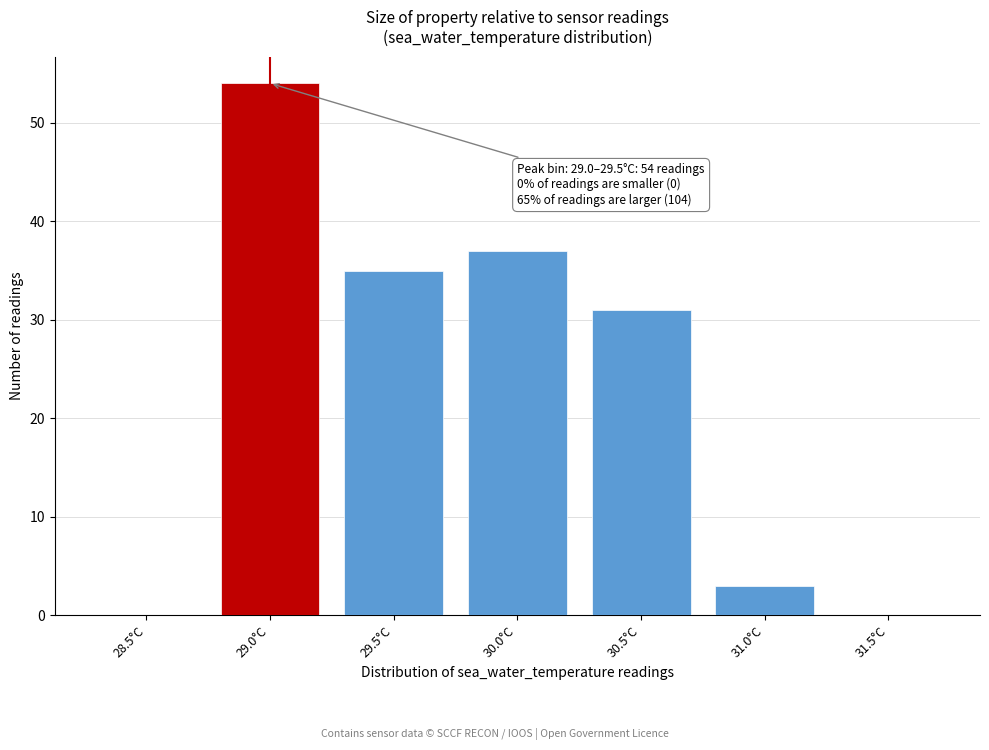

Reading right to left, what are all the values shown in this chart?

31.5°C=0	31.0°C=3	30.5°C=31	30.0°C=37	29.5°C=35	29.0°C=54	28.5°C=0